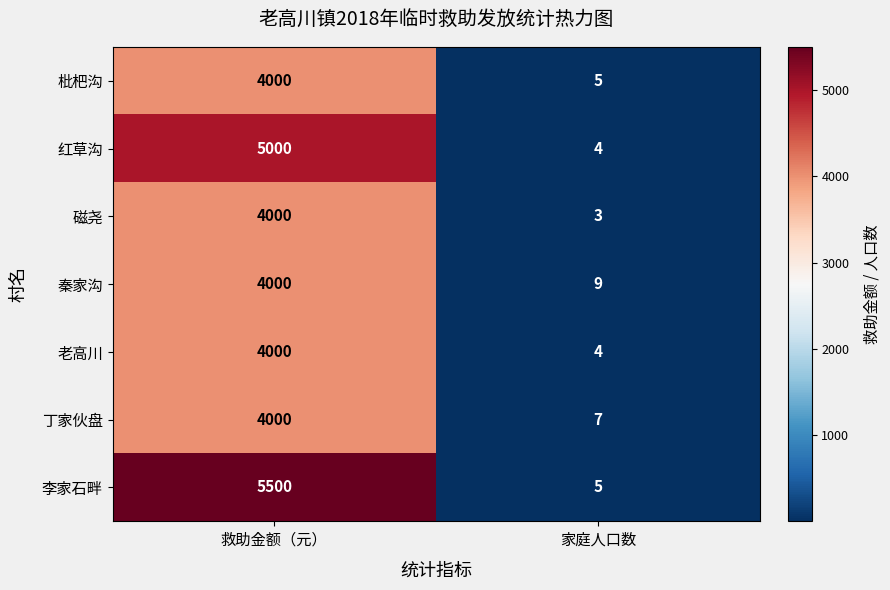

What is the total value across all series at 救助金额（元）?

30500